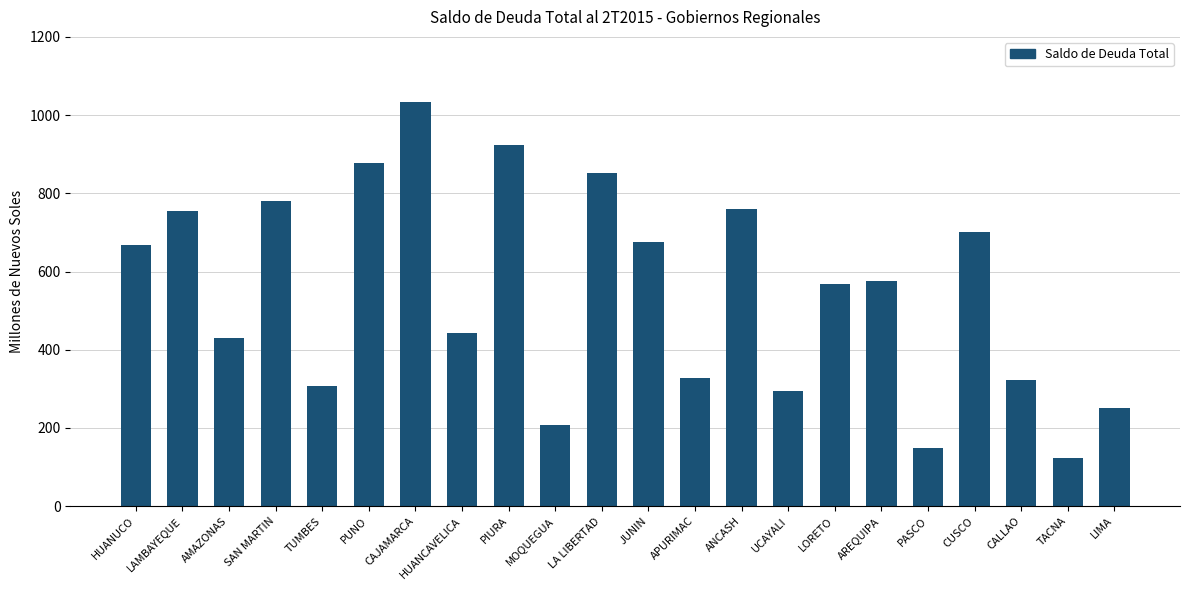

What is the approximate value at HUANCAVELICA?

444.0